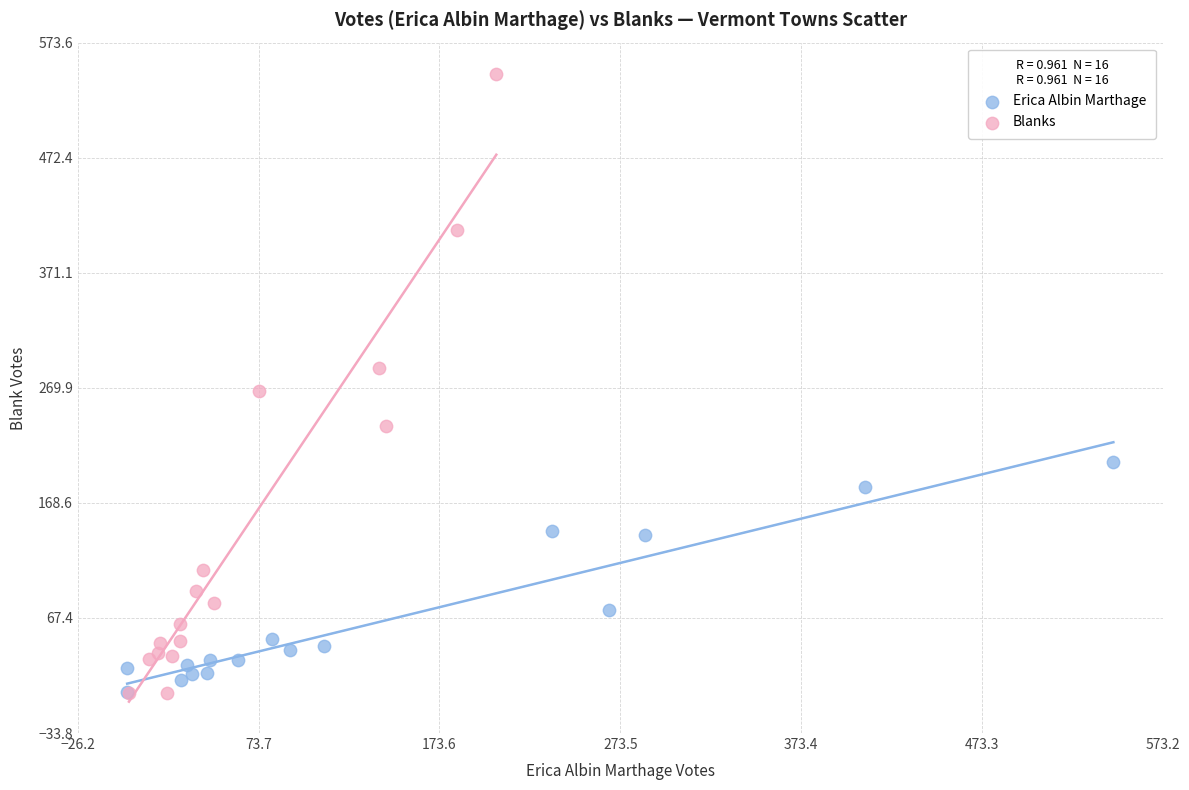

Which series has the widest spread of Y values?

Blanks